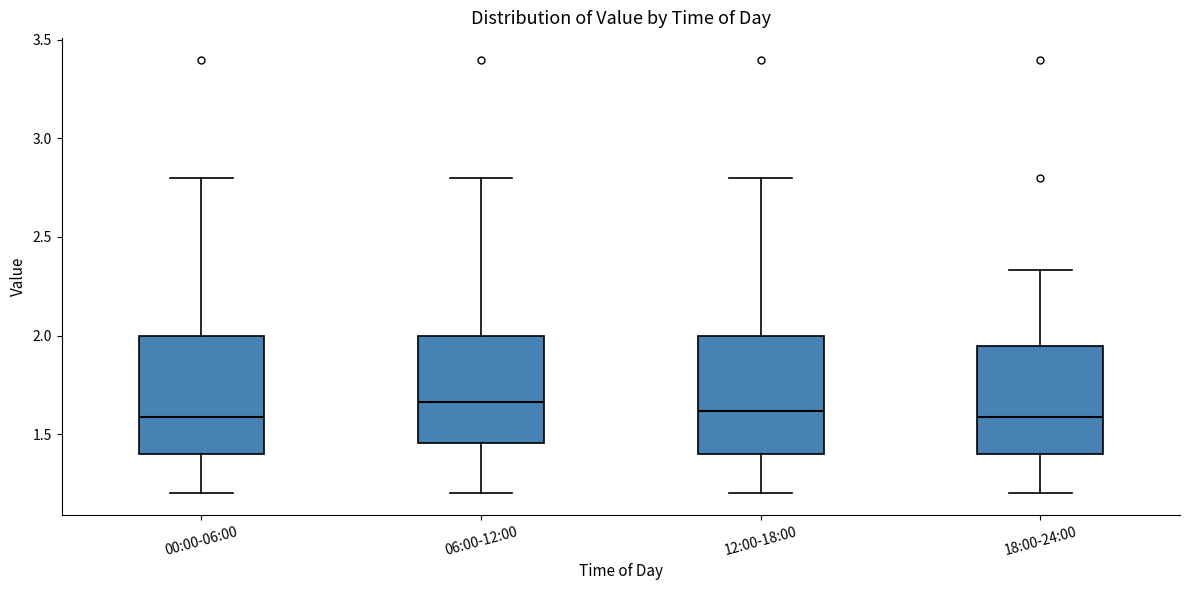

Where does the median line of the box for 00:00-06:00 sit on the y-axis? The values are not printed on the chart, so give them approximately, as read against the axis.

1.60